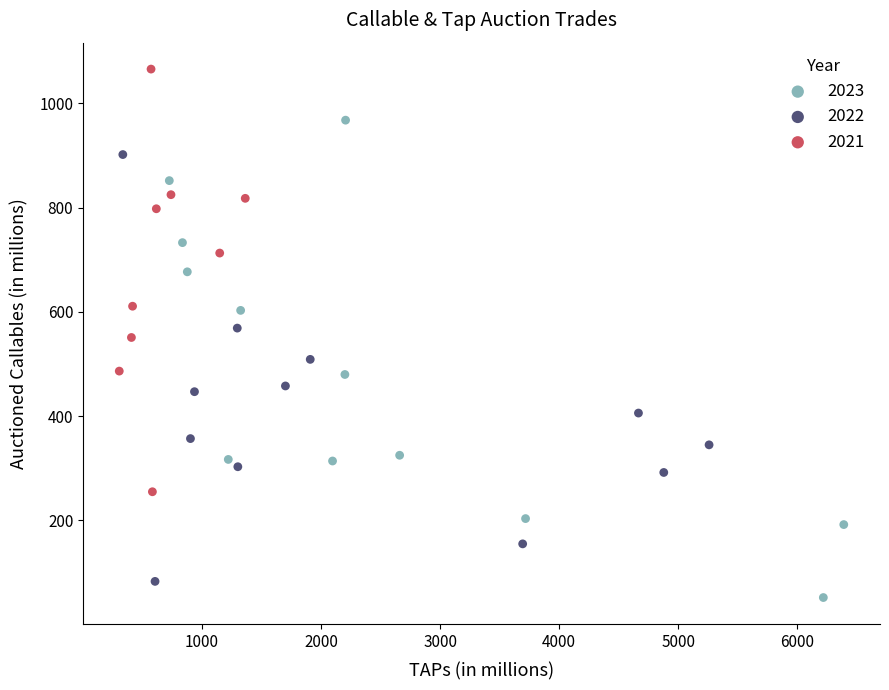

Which series reaches the maximum Y coordinate?

2021